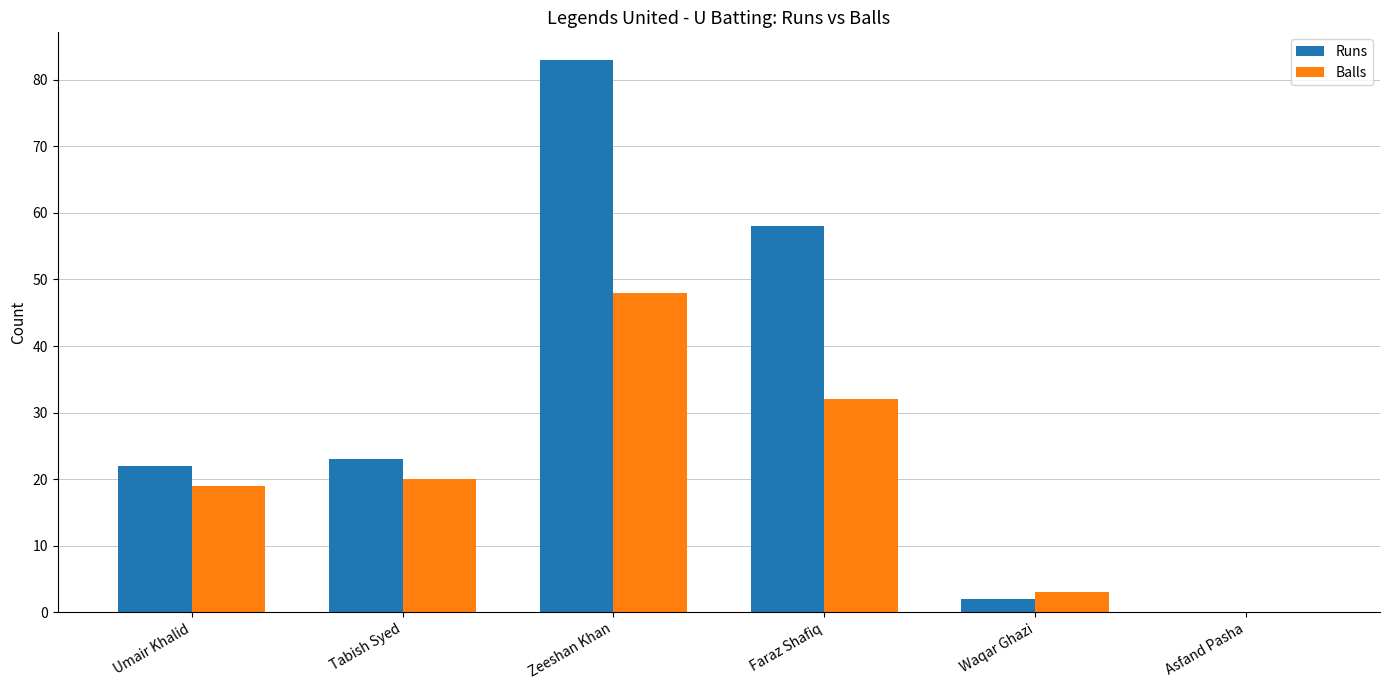

Reading left to right, list all the values displayed in this chart.

Runs: 22	23	83	58	2	0
Balls: 19	20	48	32	3	0